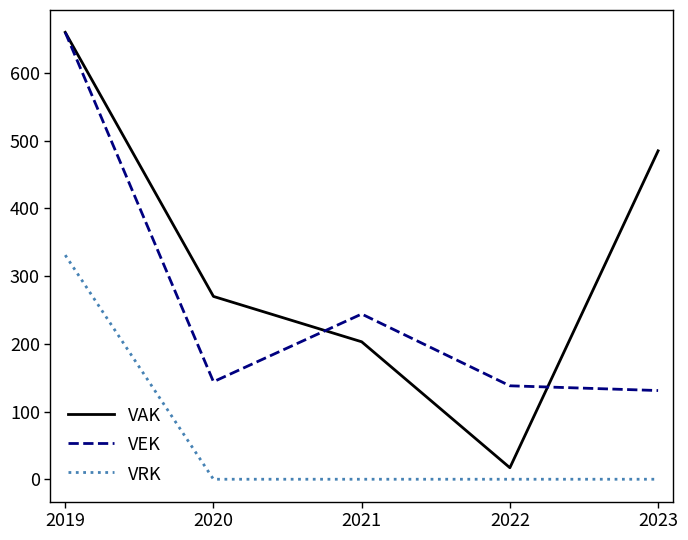

Rank the categories by VAK value from highest to lowest.

2019, 2023, 2020, 2021, 2022